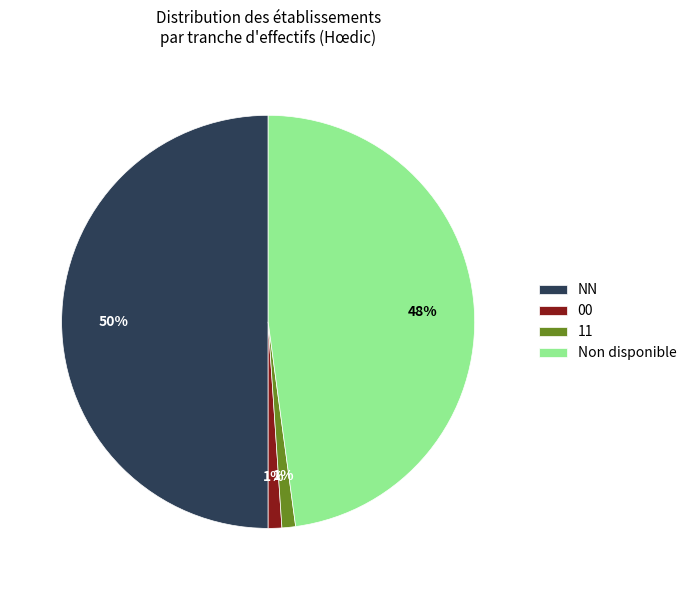

Is 00 the majority of the pie?

No